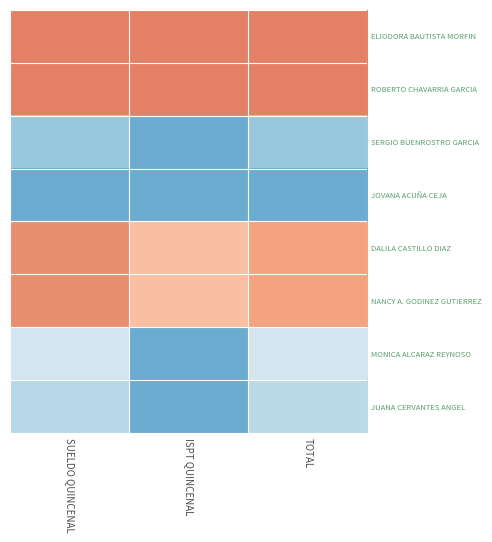

At which category is the sum across all series the highest?

SUELDO QUINCENAL